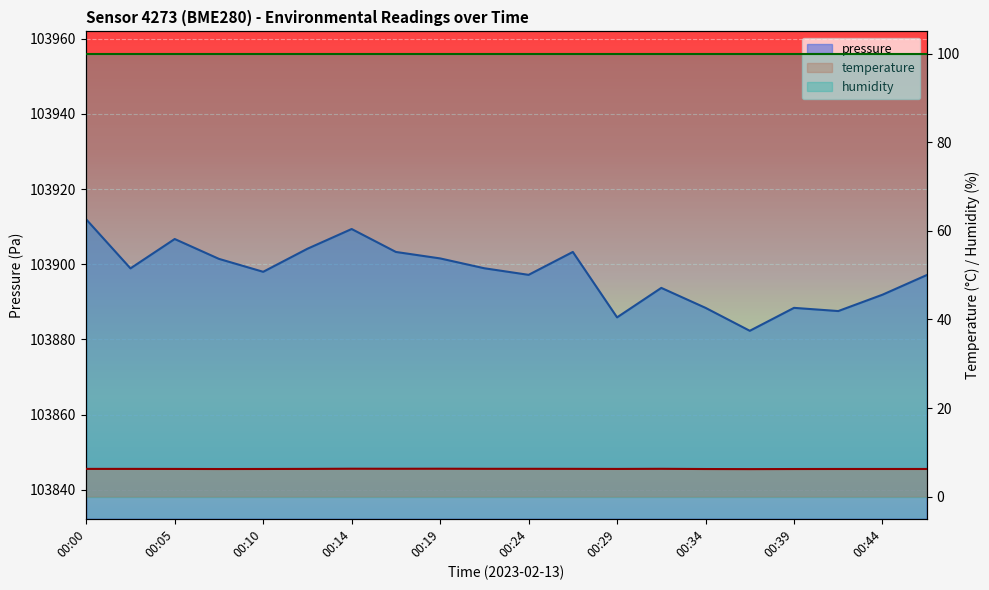

True or false: pressure and temperature cross at least once.

False